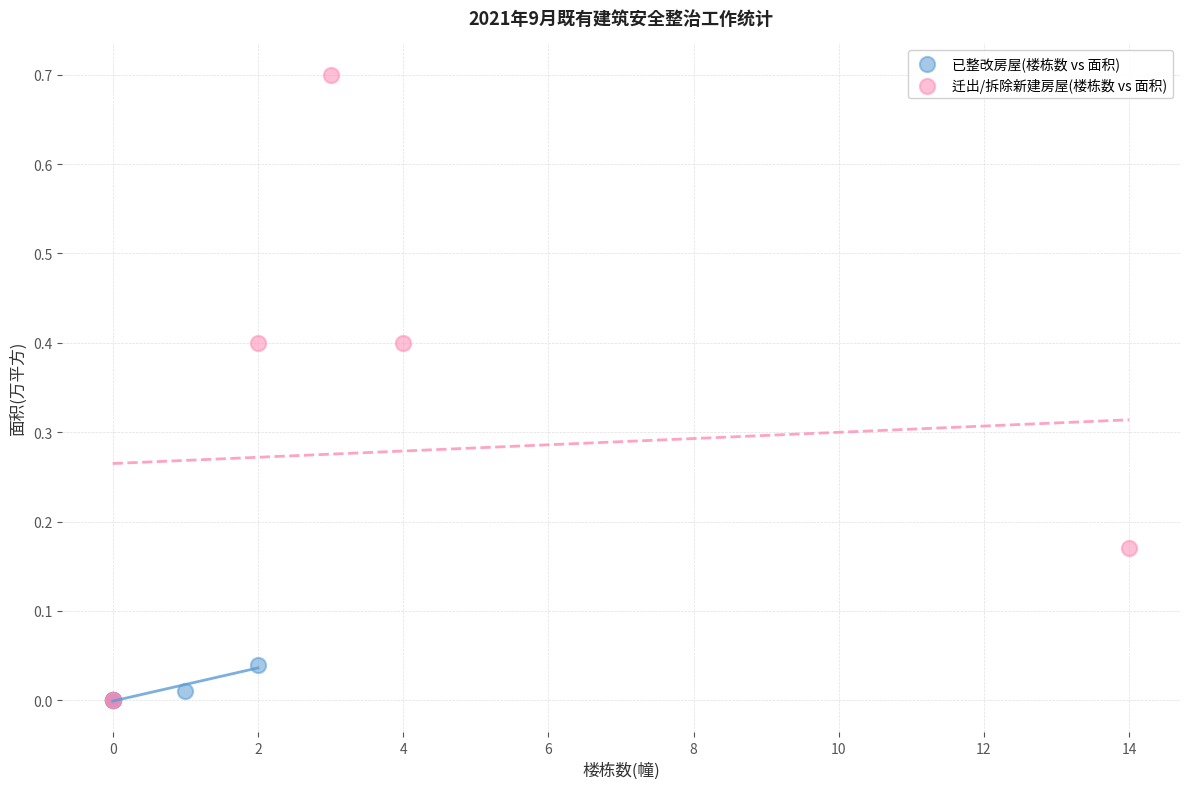

Which series has the widest spread of Y values?

迁出/拆除新建房屋(楼栋数 vs 面积)